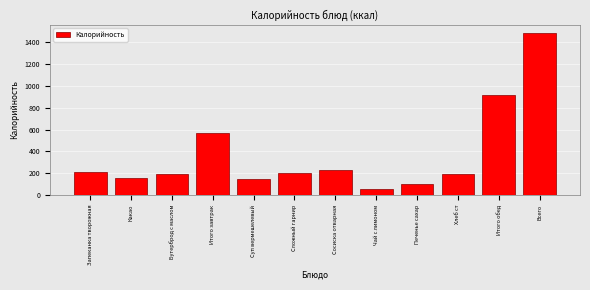

At which category does the chart reach its minimum across all series?

Чай с лимоном